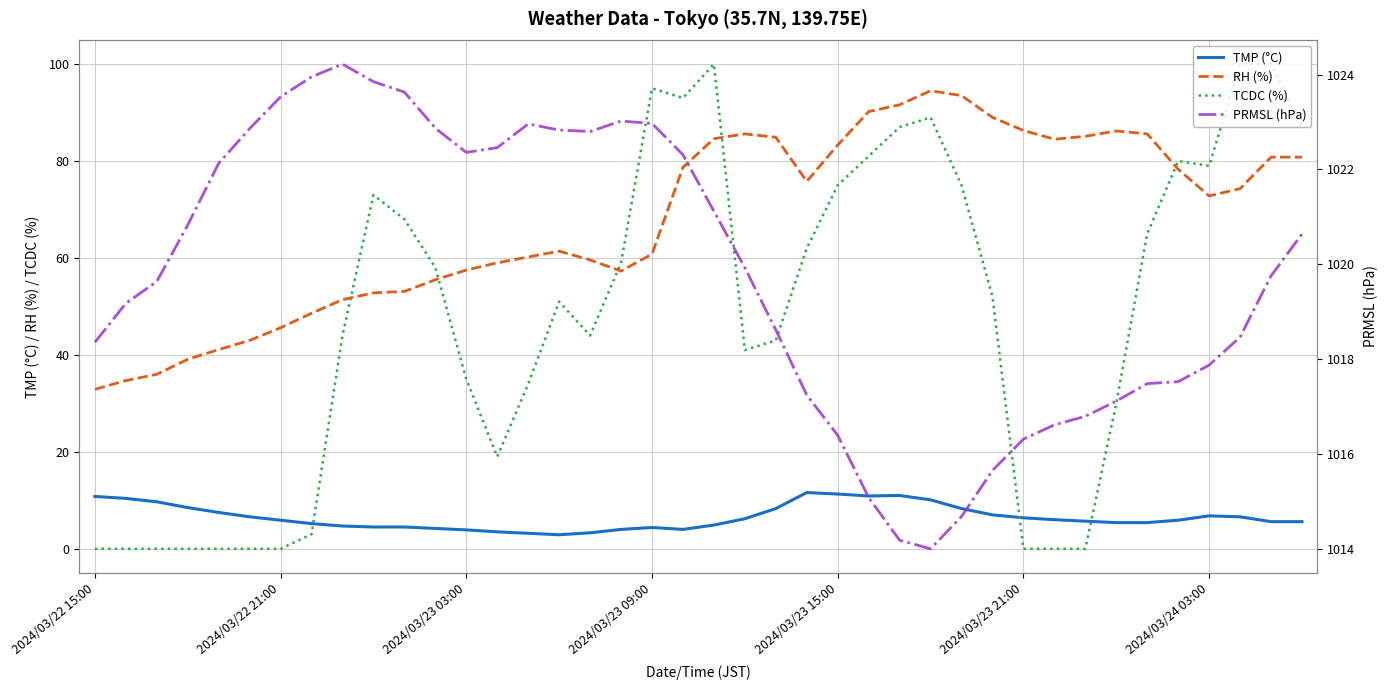

At how many categories does at least one series exceed 539?

40